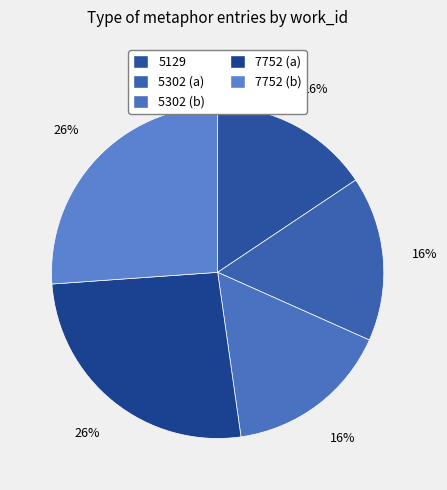

What percentage do 5129 and 7752 (b) together represent?

41.7%